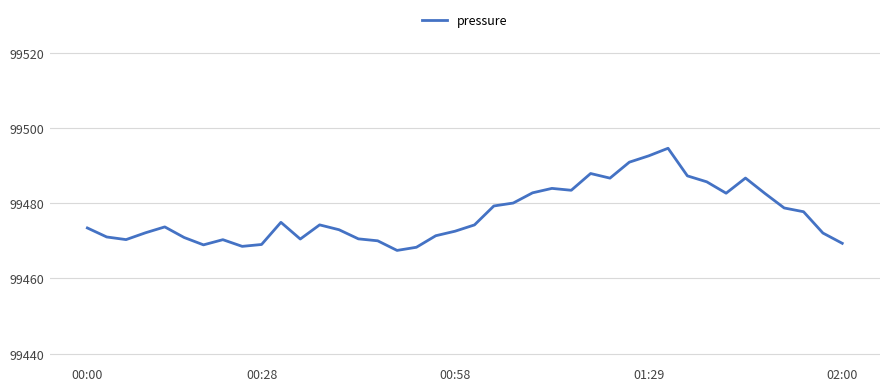

What is the smallest value displayed?

99467.5